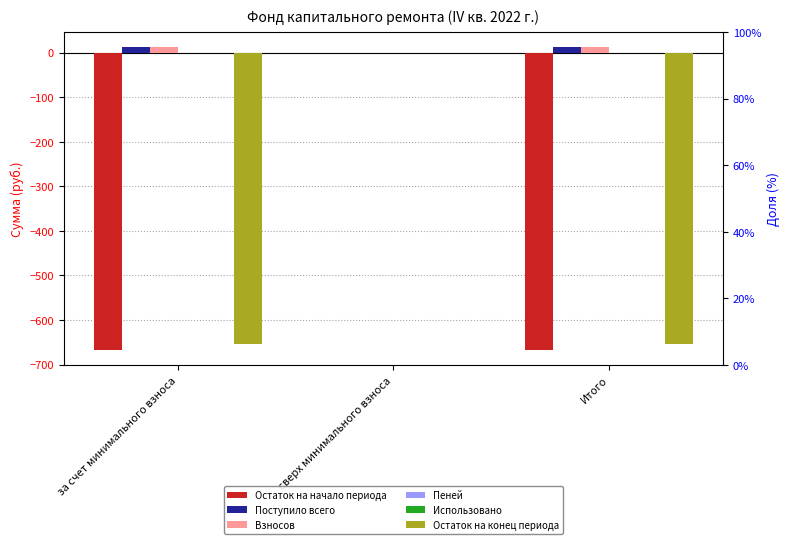

Reading left to right, what are all the values shown in this chart?

Остаток на начало периода: -667.1	0.0	-667.1
Поступило всего: 12.3	0.0	12.3
Взносов: 12.1	0.0	12.1
Пеней: 0.2	0.0	0.2
Использовано: 0.0	0.0	0.0
Остаток на конец периода: -654.9	0.0	-654.9